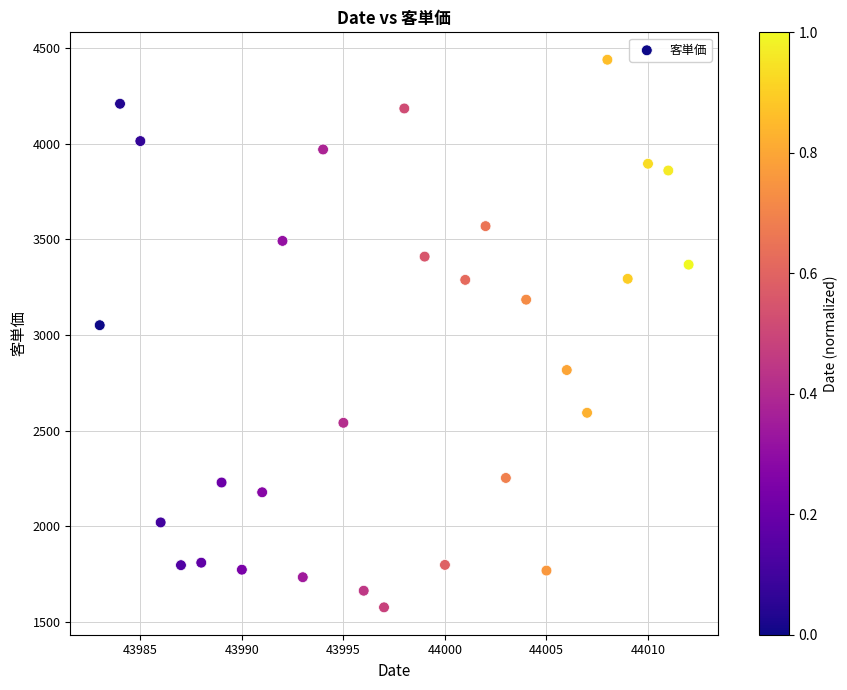

What is the range of Y values (max minus min)?

2862.4